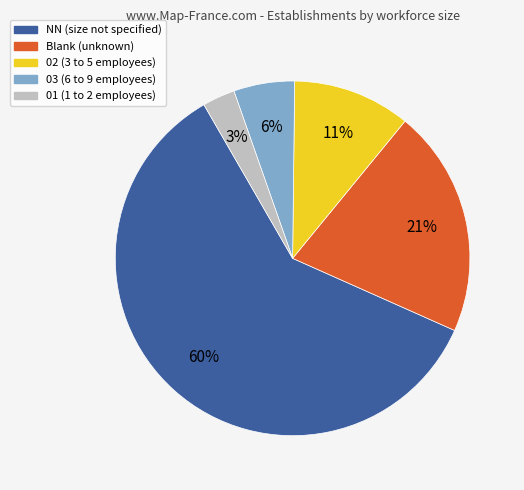

Combined, do NN (size not specified) and Blank (unknown) account for over 50%?

Yes